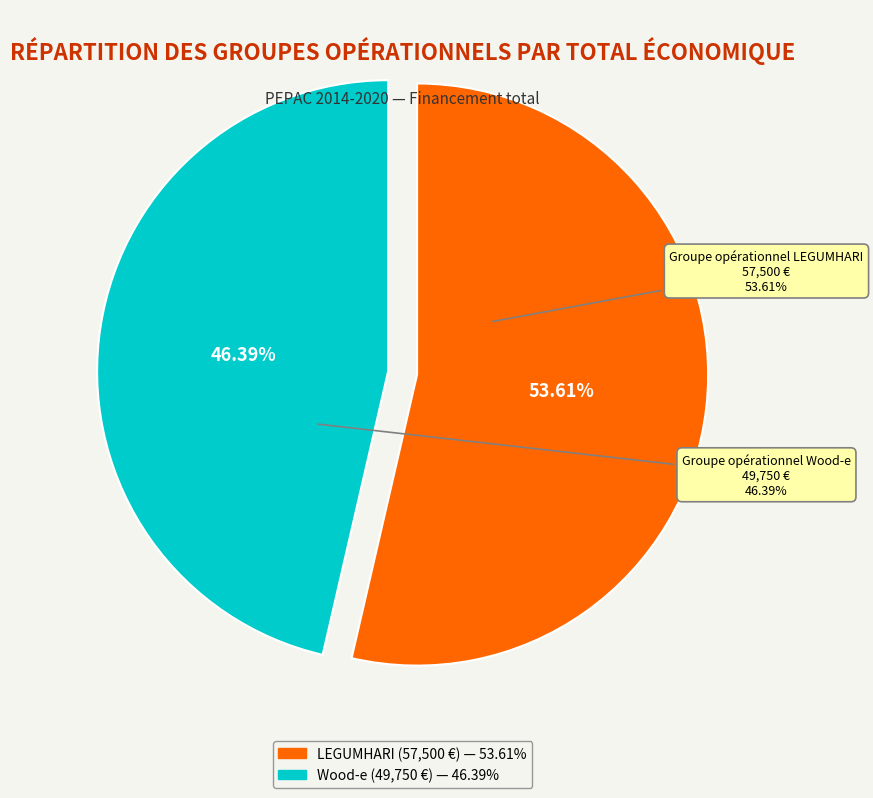

How many segments does this pie chart have?

2